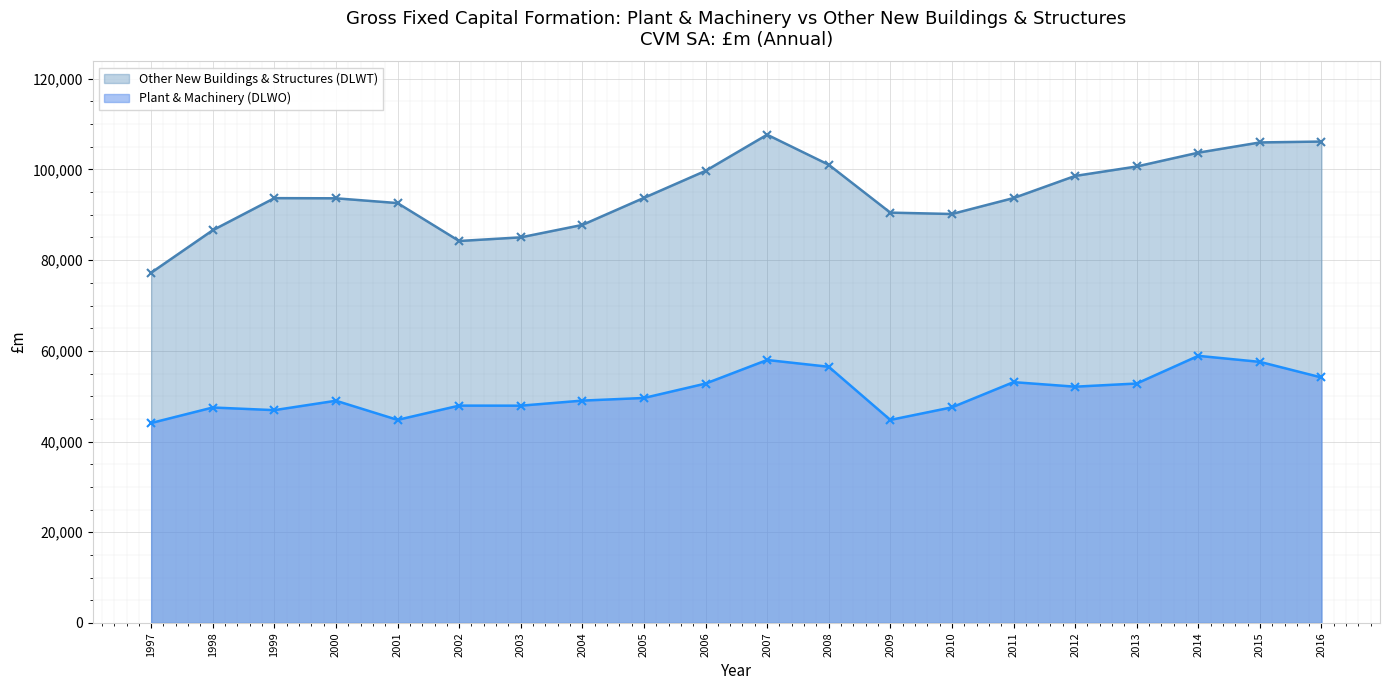

How many lines are shown in the chart?

2